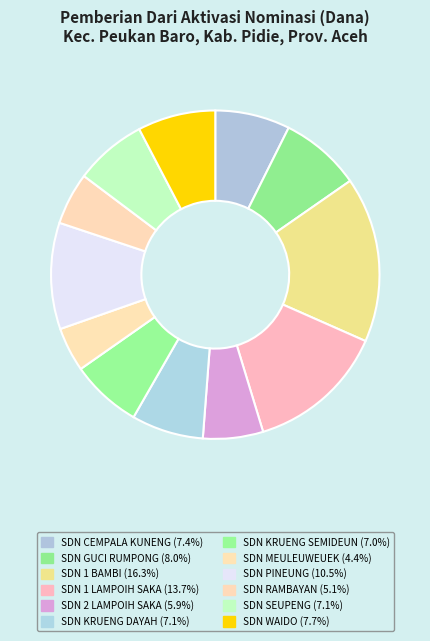

How many slices are in this pie chart?

12